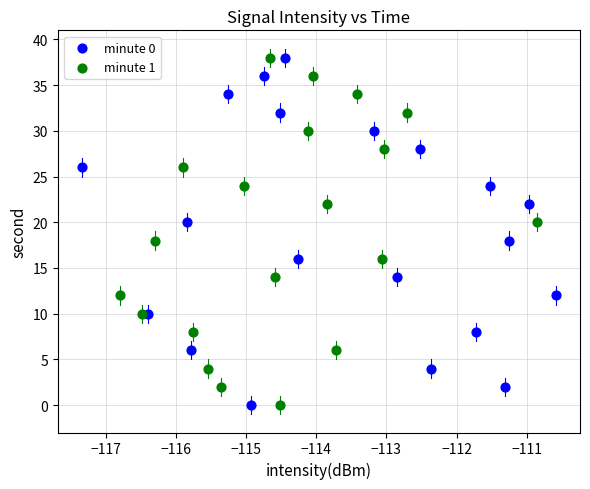

What are all the series names shown in the legend?

minute 0, minute 1